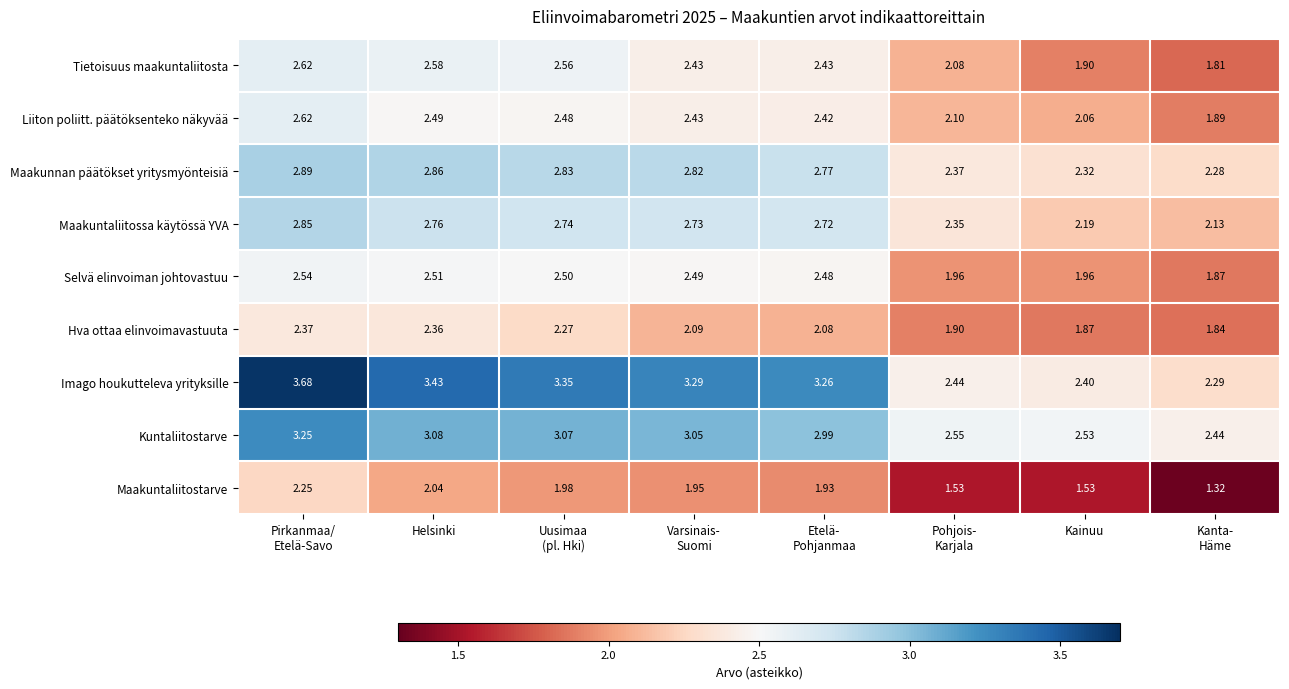

Which series has the largest total across all categories?

Imago houkutteleva yrityksille